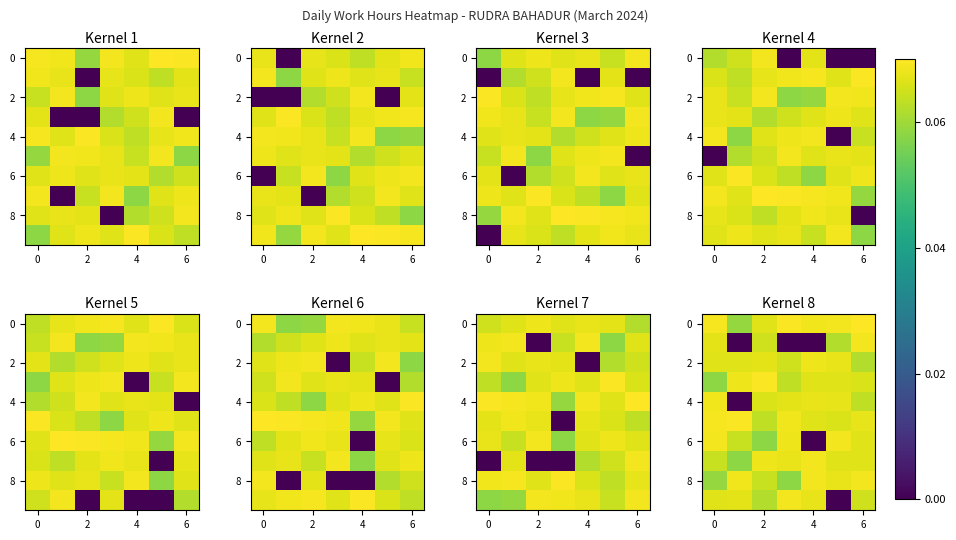

What is the maximum value shown in the chart?

0.1